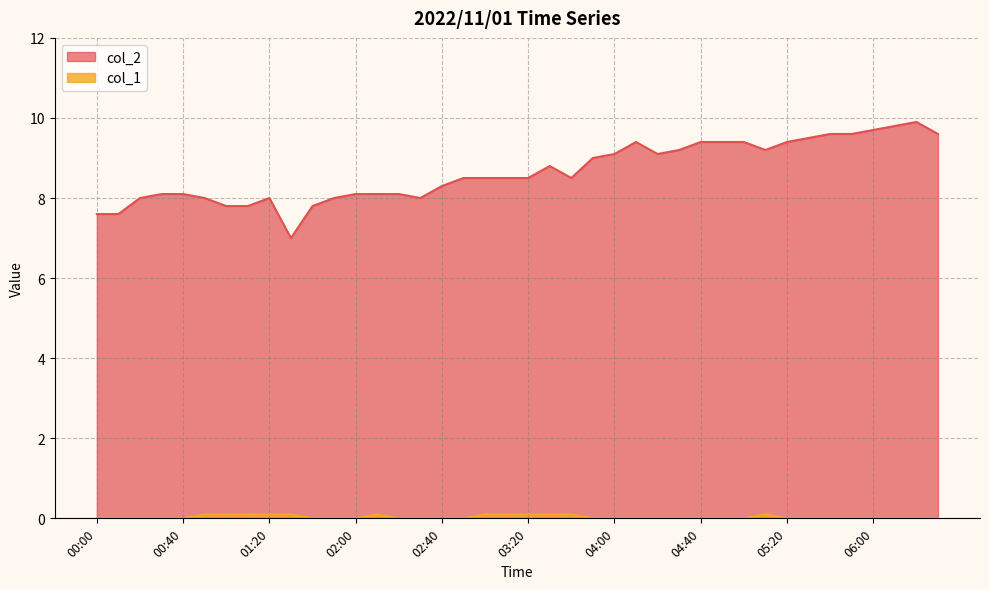

Reading right to left, what are all the values shown in this chart?

col_2: 06:30=9.6	06:20=9.9	06:10=9.8	06:00=9.7	05:50=9.6	05:40=9.6	05:30=9.5	05:20=9.4	05:10=9.2	05:00=9.4	04:50=9.4	04:40=9.4	04:30=9.2	04:20=9.1	04:10=9.4	04:00=9.1	03:50=9.0	03:40=8.5	03:30=8.8	03:20=8.5	03:10=8.5	03:00=8.5	02:50=8.5	02:40=8.3	02:30=8.0	02:20=8.1	02:10=8.1	02:00=8.1	01:50=8.0	01:40=7.8	01:30=7.0	01:20=8.0	01:10=7.8	01:00=7.8	00:50=8.0	00:40=8.1	00:30=8.1	00:20=8.0	00:10=7.6	00:00=7.6
col_1: 06:30=0.0	06:20=0.0	06:10=0.0	06:00=0.0	05:50=0.0	05:40=0.0	05:30=0.0	05:20=0.0	05:10=0.1	05:00=0.0	04:50=0.0	04:40=0.0	04:30=0.0	04:20=0.0	04:10=0.0	04:00=0.0	03:50=0.0	03:40=0.1	03:30=0.1	03:20=0.1	03:10=0.1	03:00=0.1	02:50=0.0	02:40=0.0	02:30=0.0	02:20=0.0	02:10=0.1	02:00=0.0	01:50=0.0	01:40=0.0	01:30=0.1	01:20=0.1	01:10=0.1	01:00=0.1	00:50=0.1	00:40=0.0	00:30=0.0	00:20=0.0	00:10=0.0	00:00=0.0